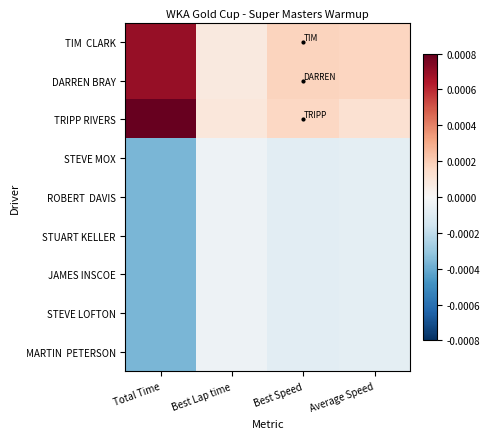

Which series has the widest spread of values?

TRIPP RIVERS